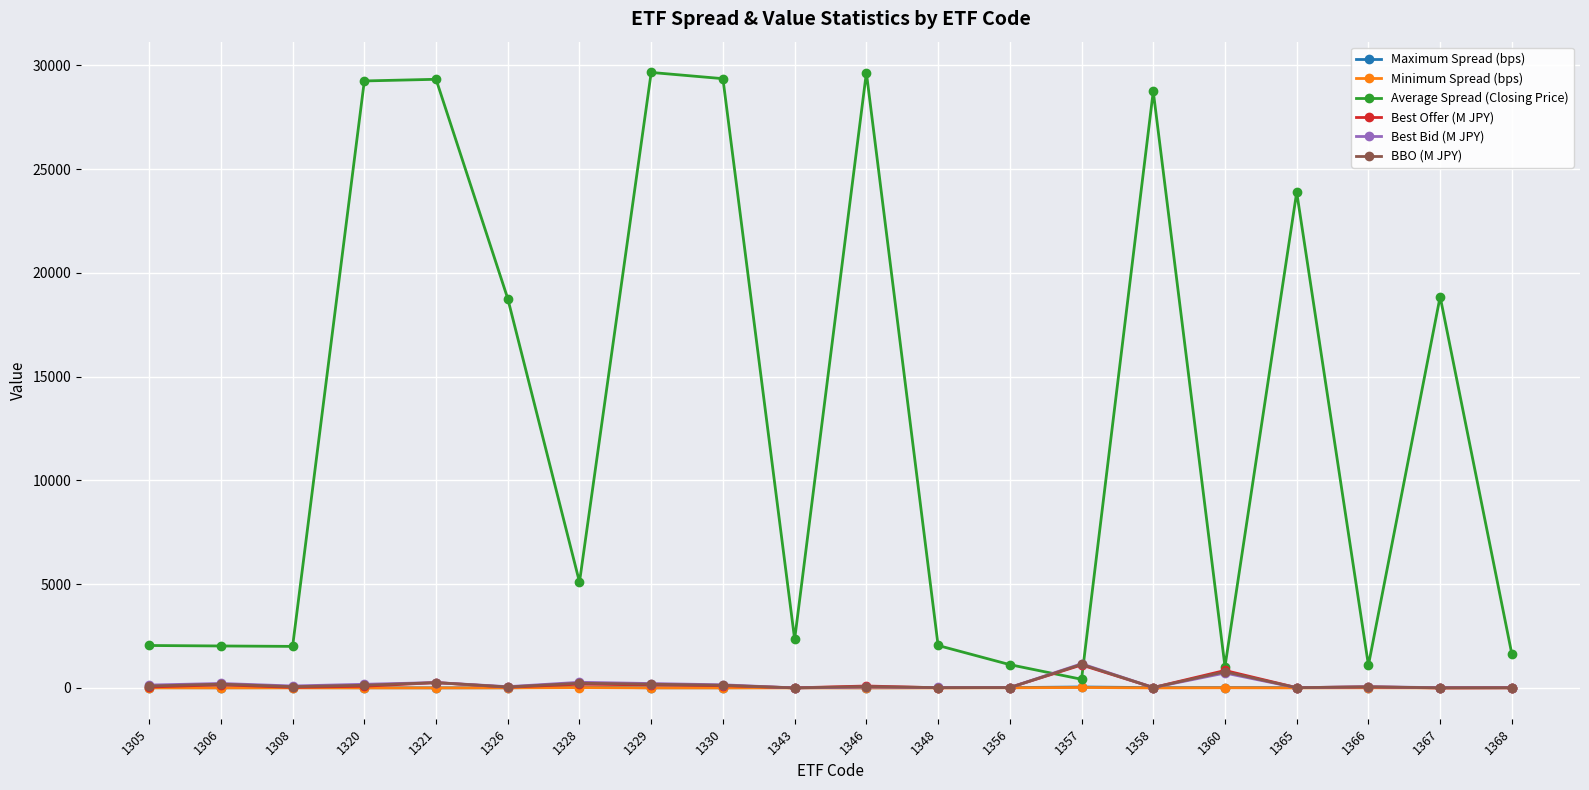

After their last crossing, which series has the higher values: Best Offer (M JPY) or Average Spread (Closing Price)?

Average Spread (Closing Price)